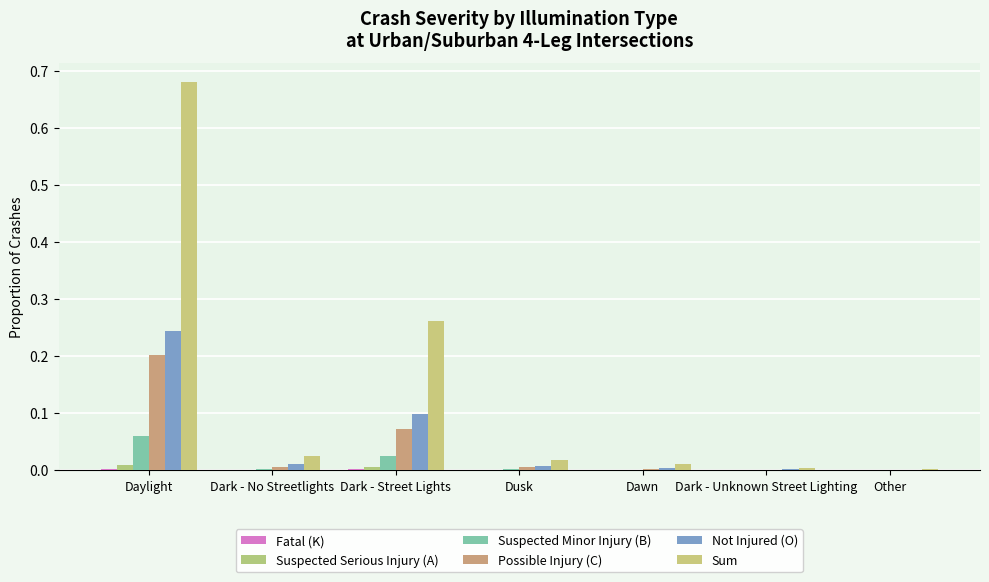

The Suspected Serious Injury (A) series shows 0.0 at Dawn. True or false?

False